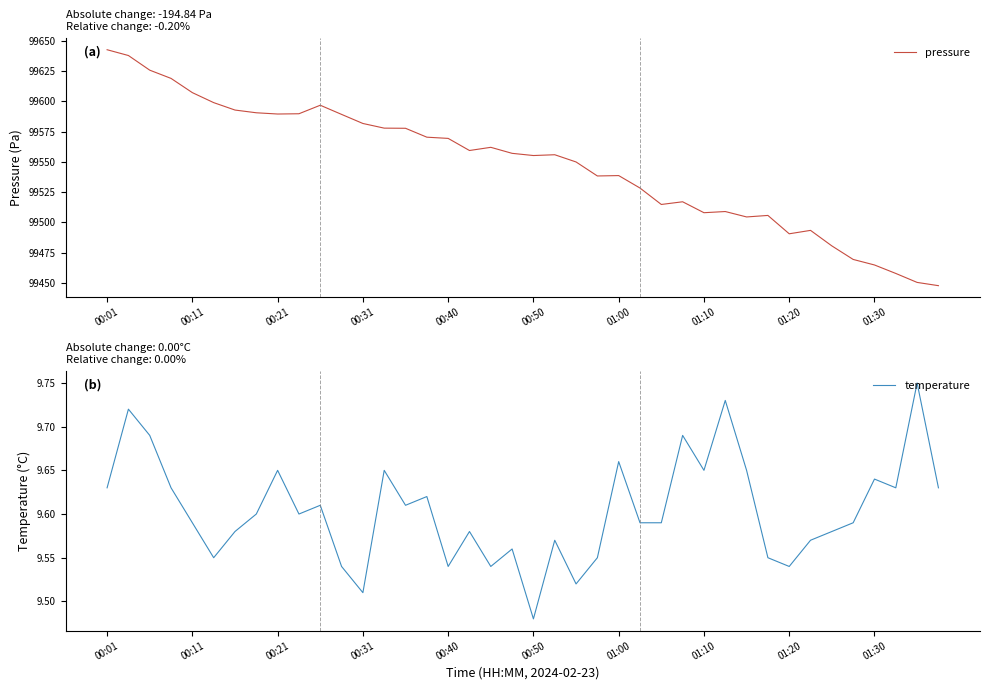

Which series has the widest spread of values?

pressure